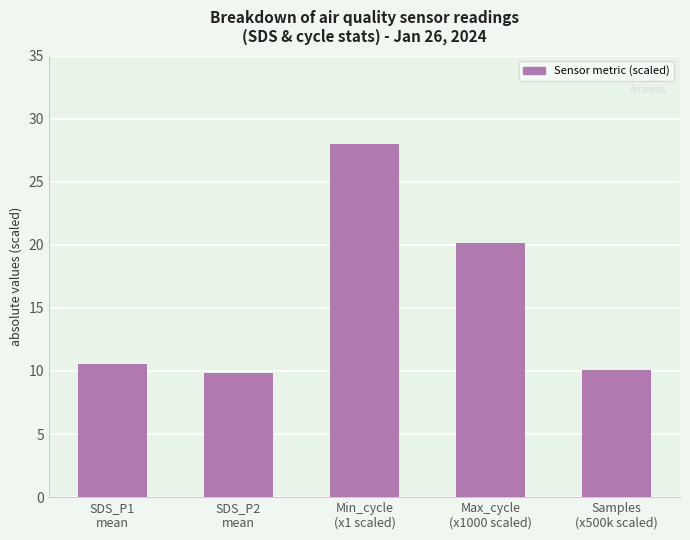

Where does the data first go above 10?

SDS_P1
mean